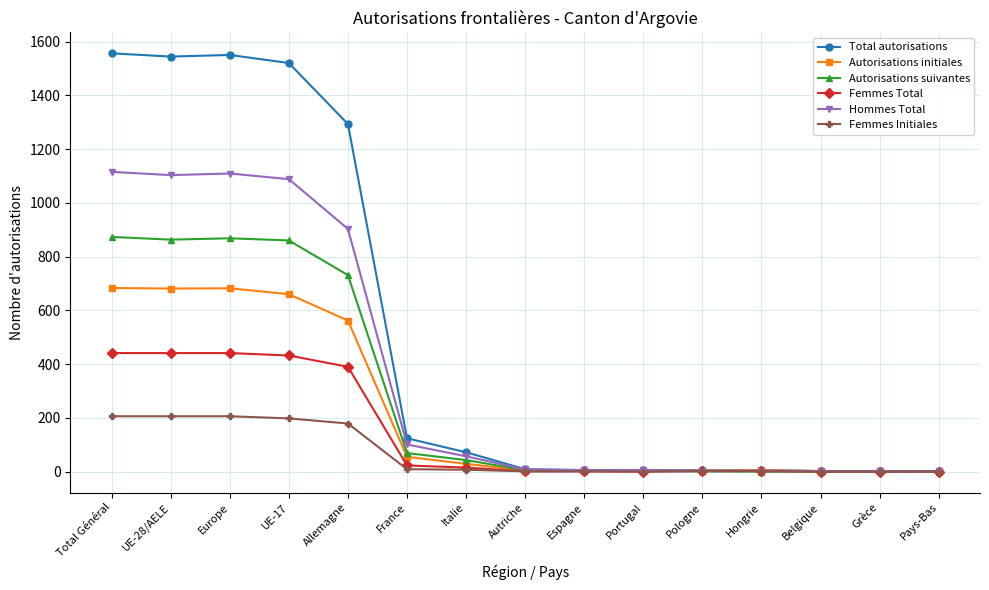

Is this an area chart (filled region under the line)?

No